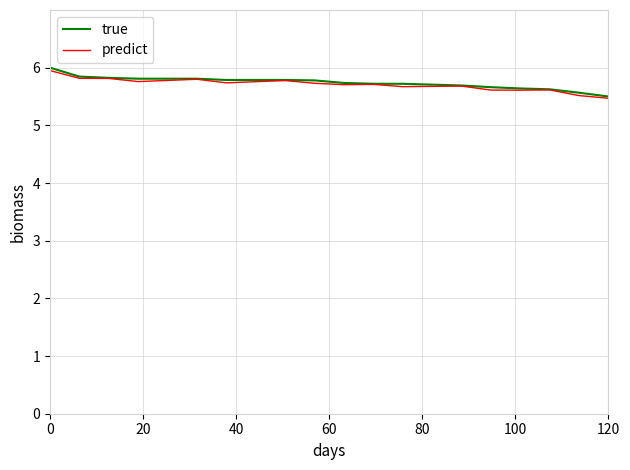

What is the minimum value for predict?

5.5